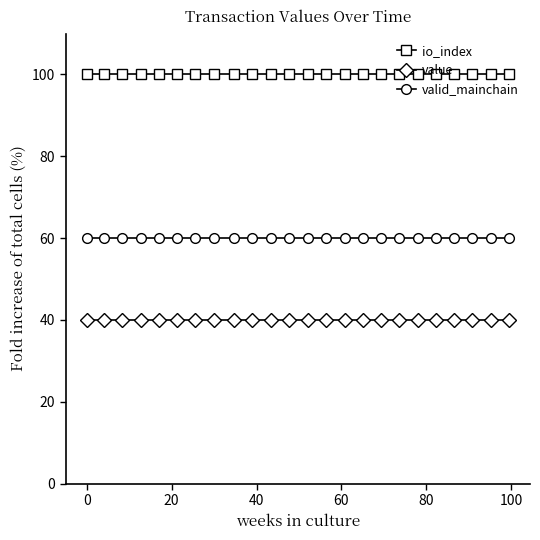

What is the smallest value displayed?

40